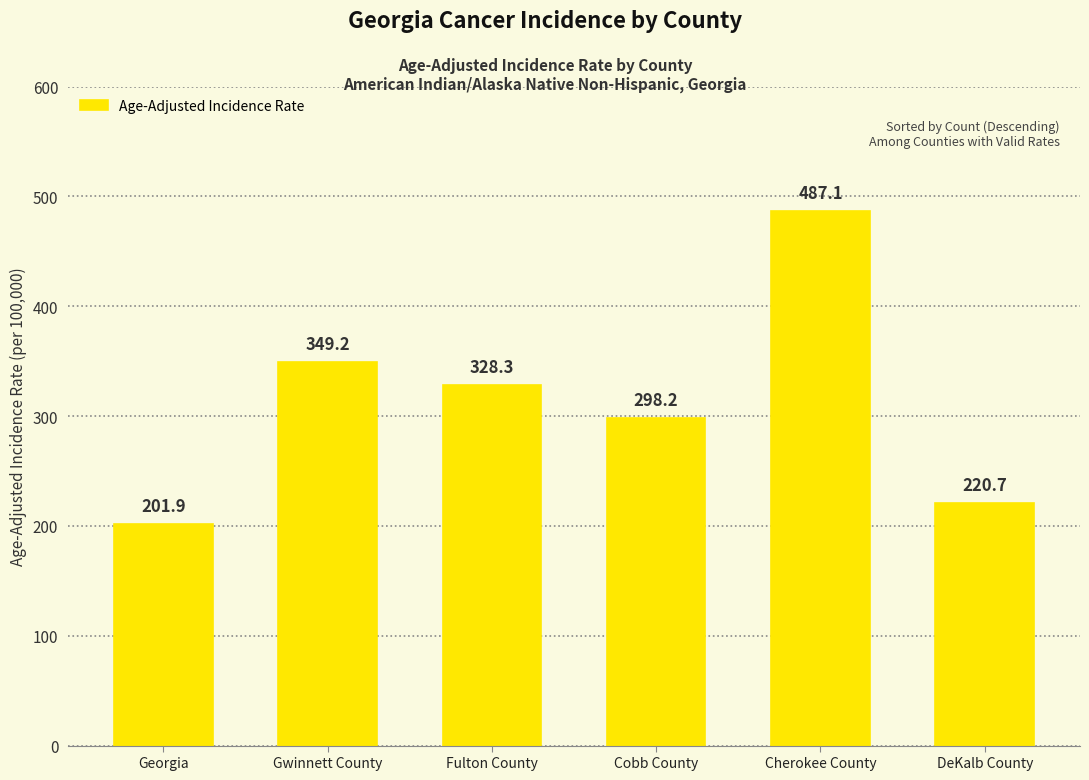

How many categories are shown in the chart?

6